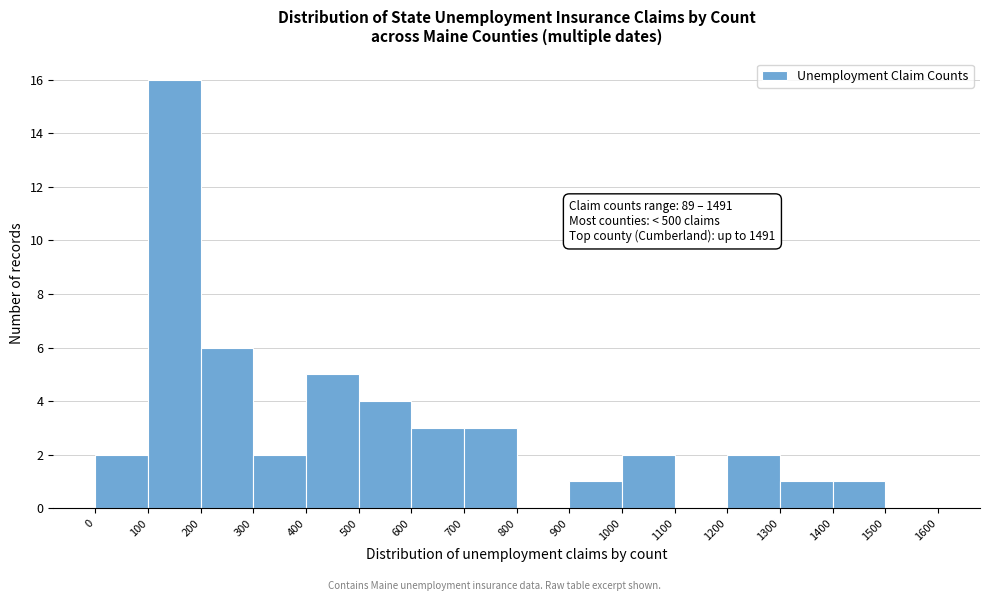

Over which range of the x-axis is the bar tallest?

100 to 200